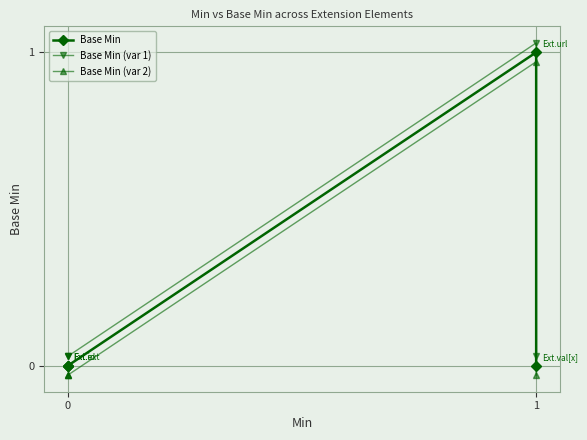

How many Base Min values are between 0 and 1?

5